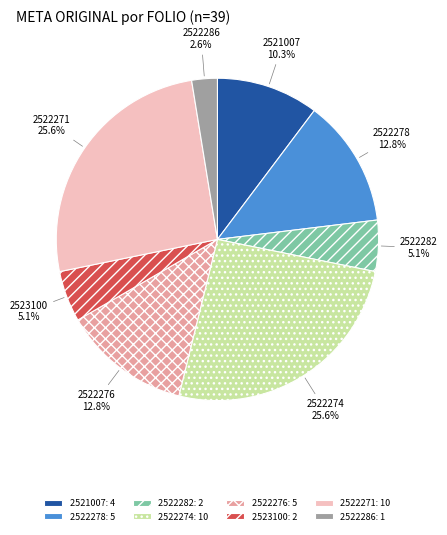

Is there a majority slice in this chart?

No